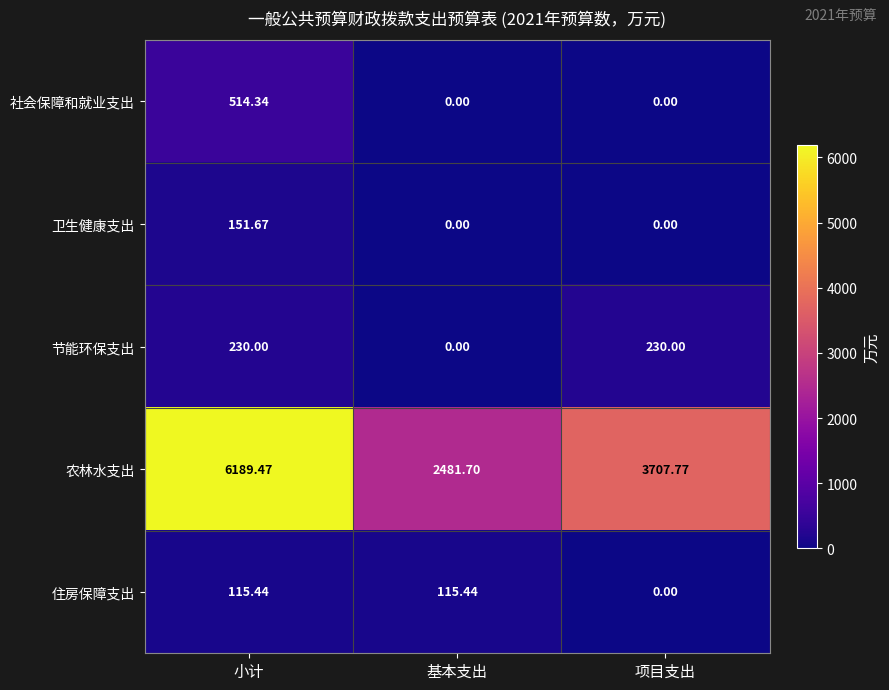

Rank the series by their maximum value, from lowest to highest.

住房保障支出, 卫生健康支出, 节能环保支出, 社会保障和就业支出, 农林水支出